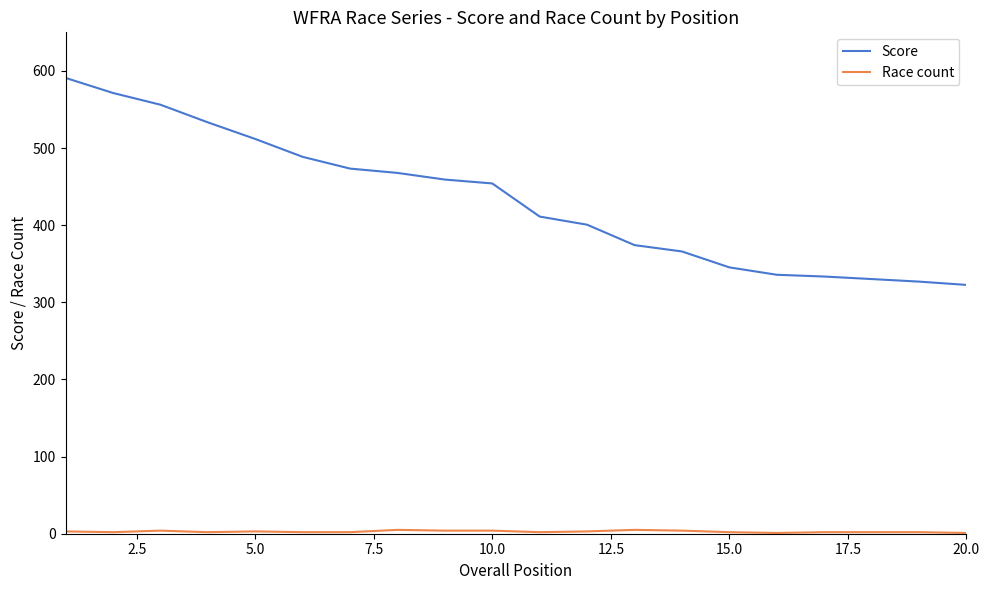

Which series has the widest spread of values?

Score